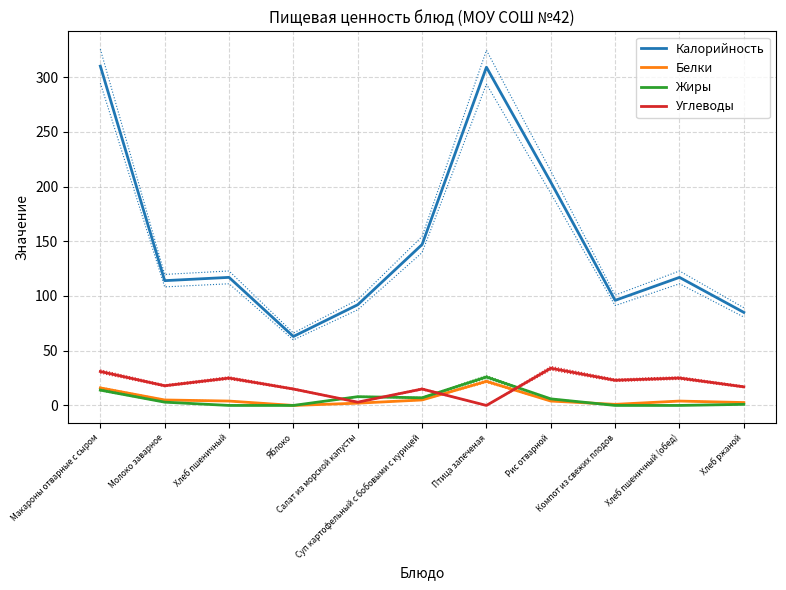

Which series changed the most between Яблоко and Салат из морской капусты?

Калорийность